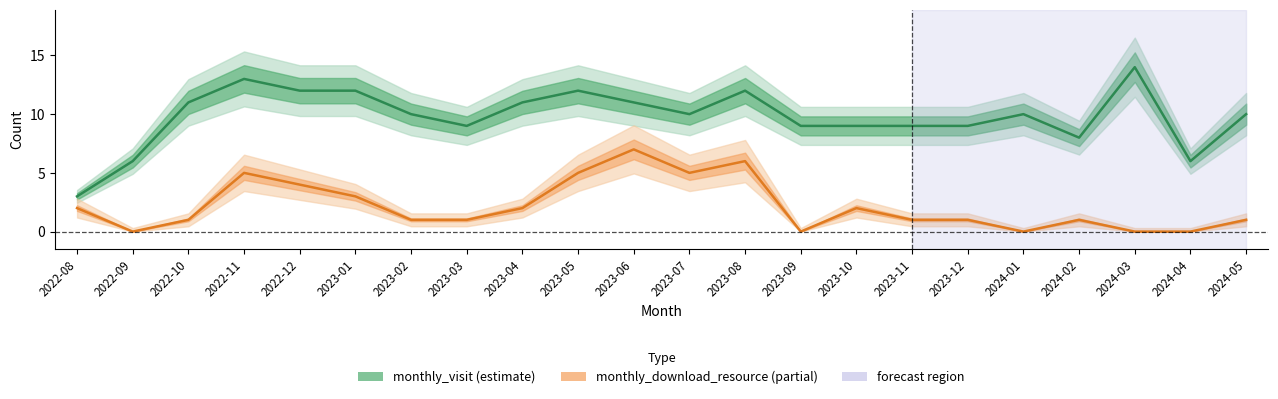

Does the chart display data point markers on the line(s)?

No